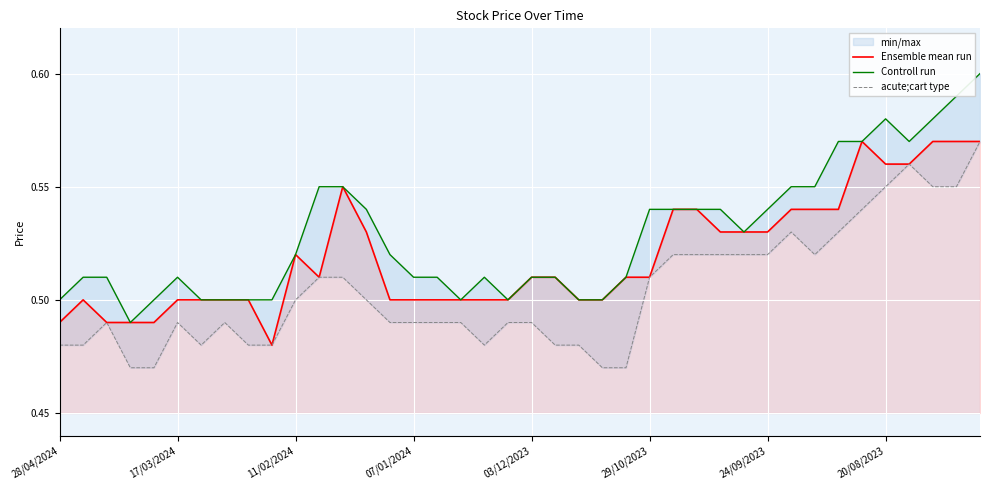

What is the label of the 12th point from the left?

11